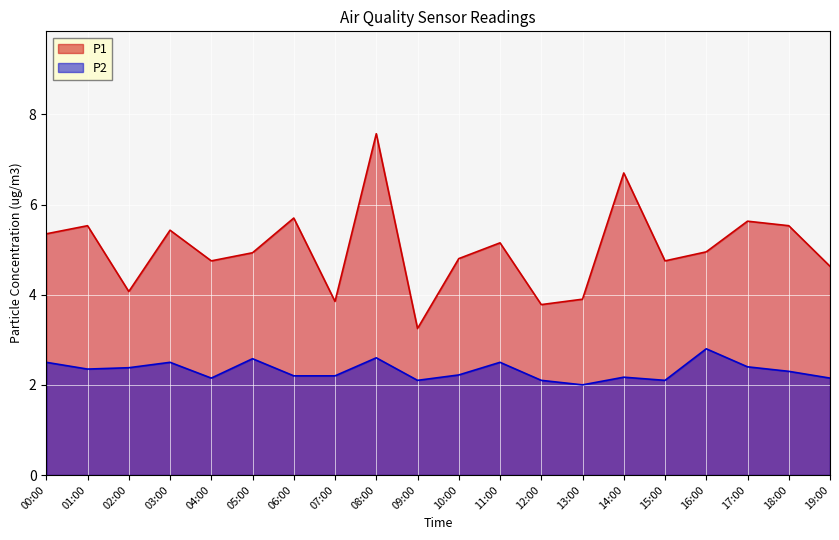

What is the sum of the P1 values at 16:00 and 11:00?

10.1